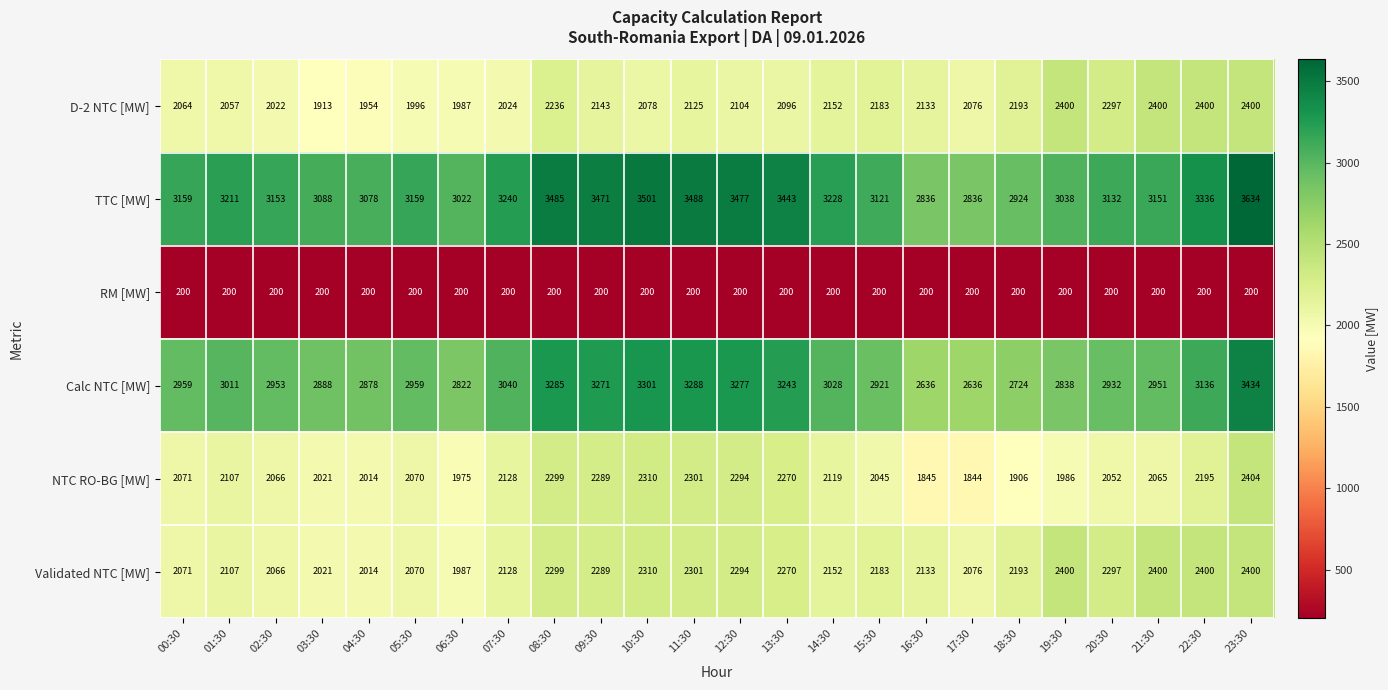

What is the difference between the TTC [MW] values at 18:30 and 12:30?

553